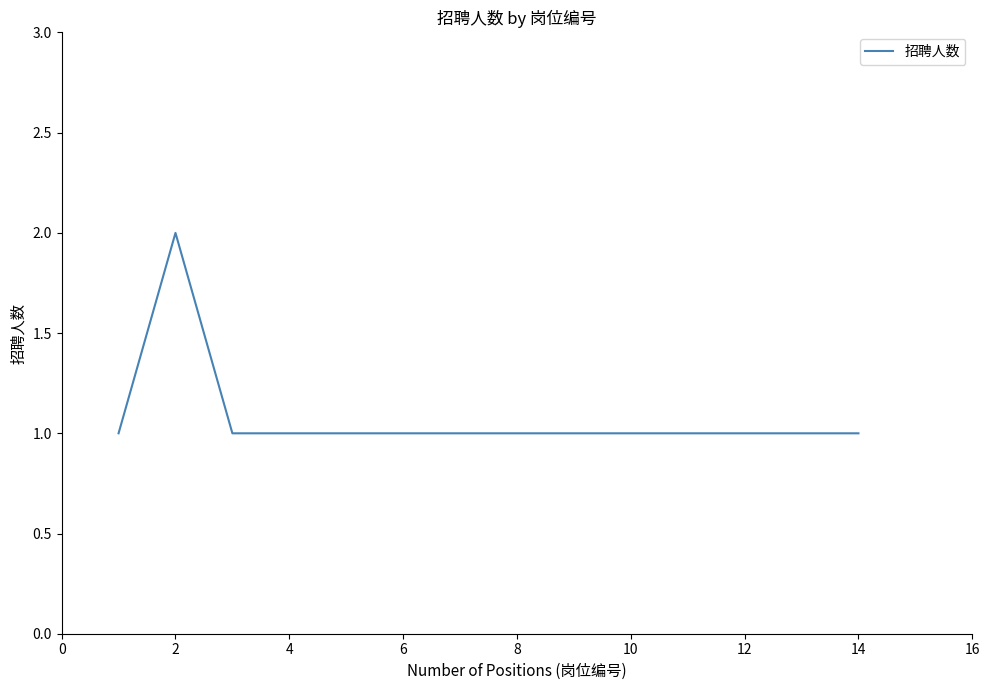

What is the smallest value displayed?

1